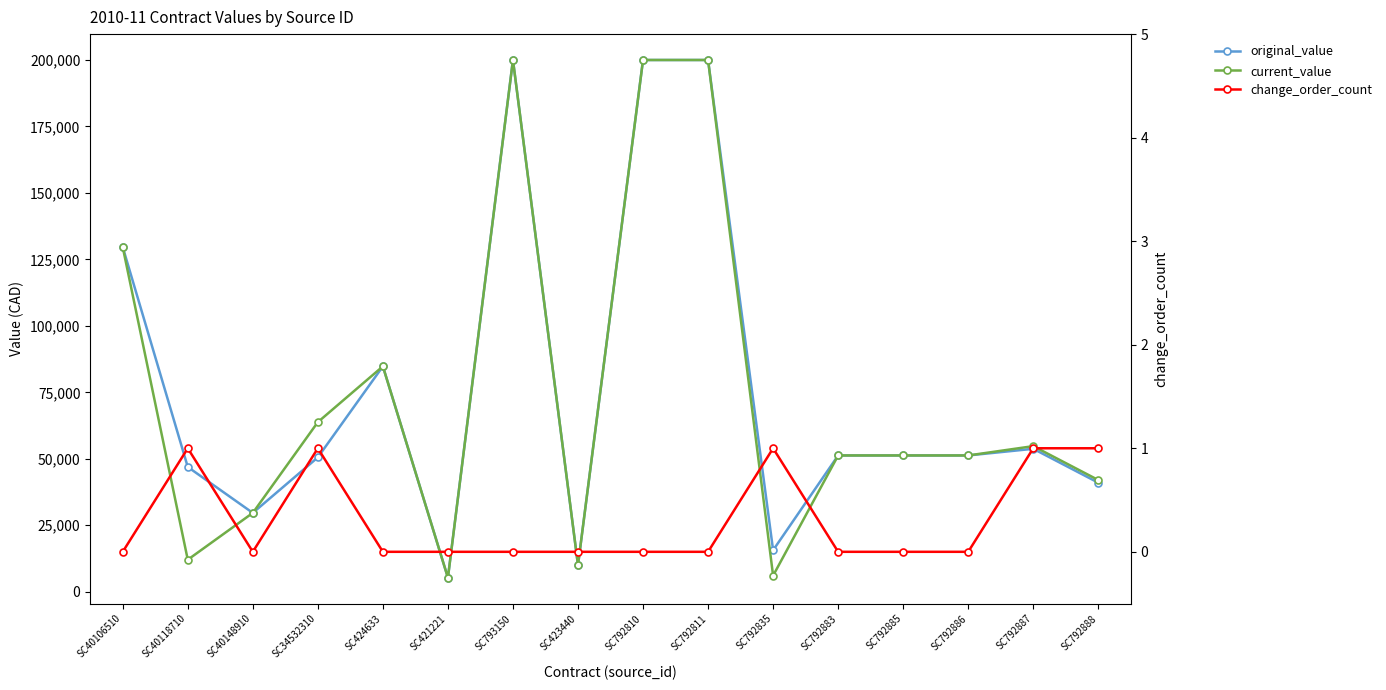

What is the spread (max minus min) of values at SC423440?

10000.0